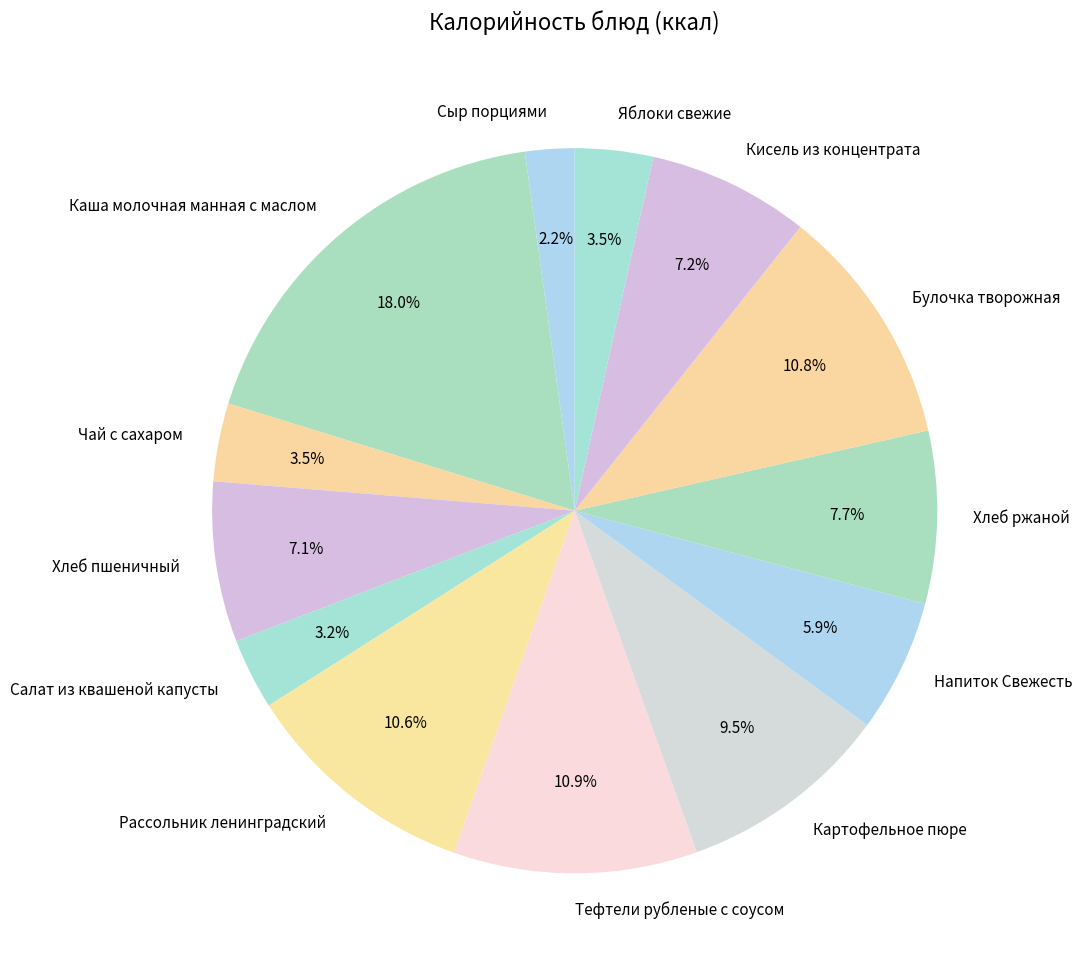

How many slices are in this pie chart?

13